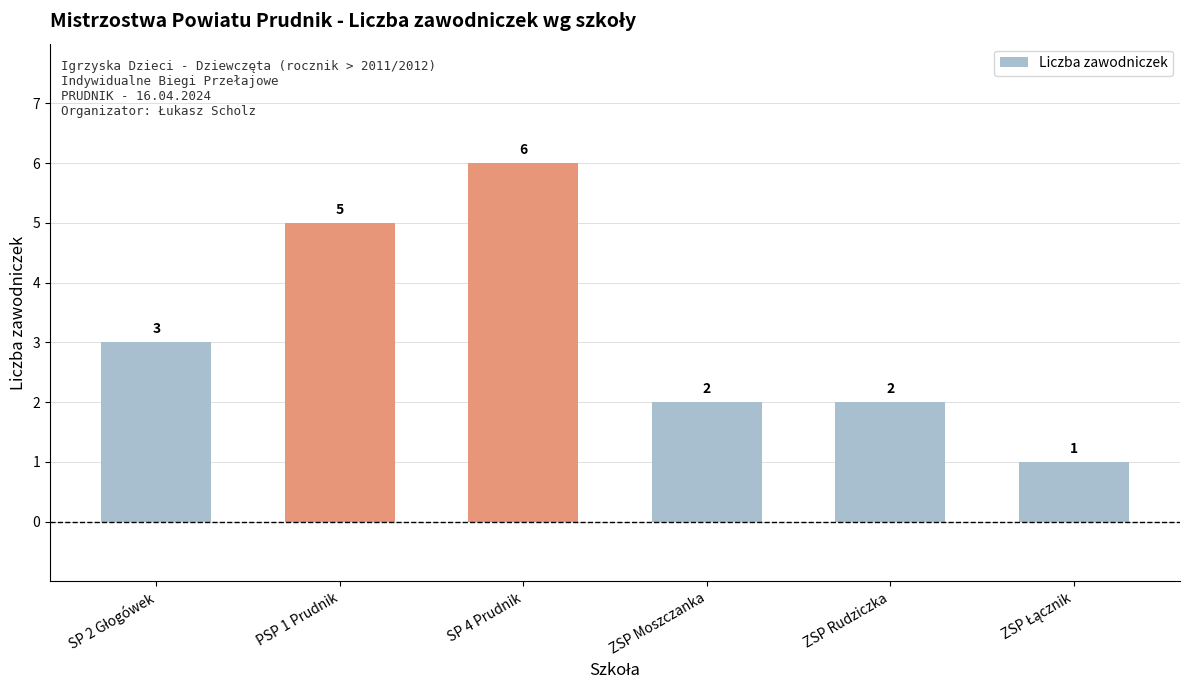

What is the maximum value shown in the chart?

6